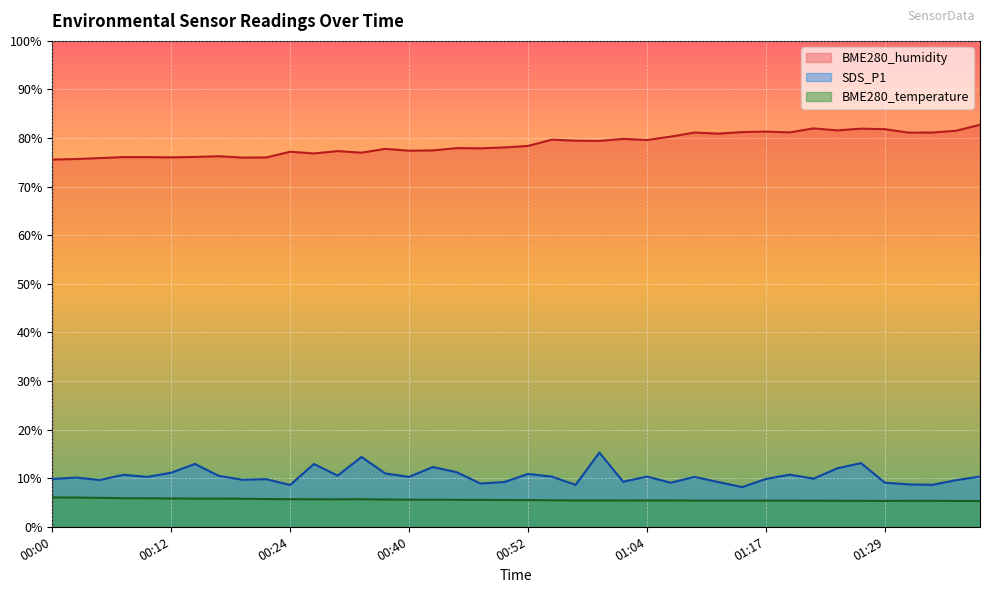

How many data points does each series have?

40